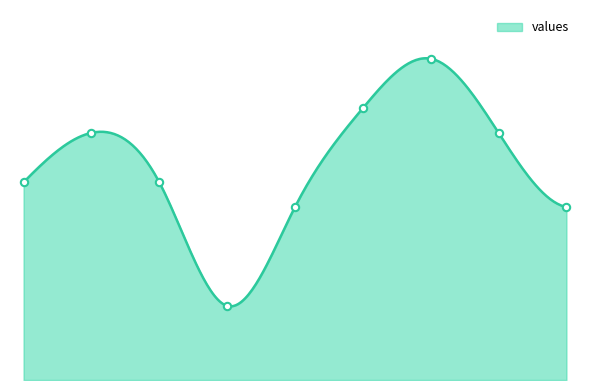

Between 5 and 9, which is larger?

9